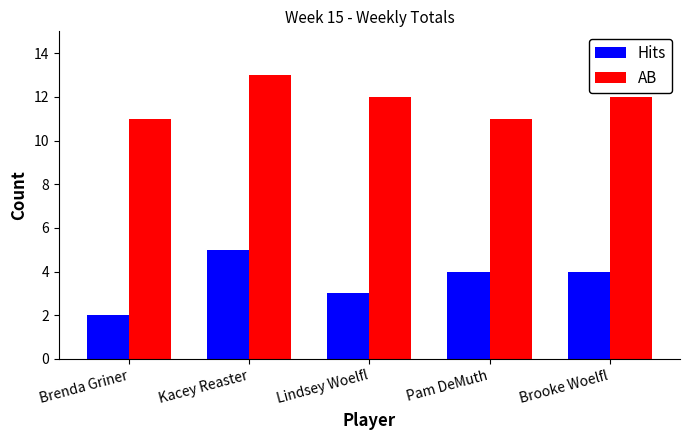

List the series in order of their overall mean, lowest first.

Hits, AB